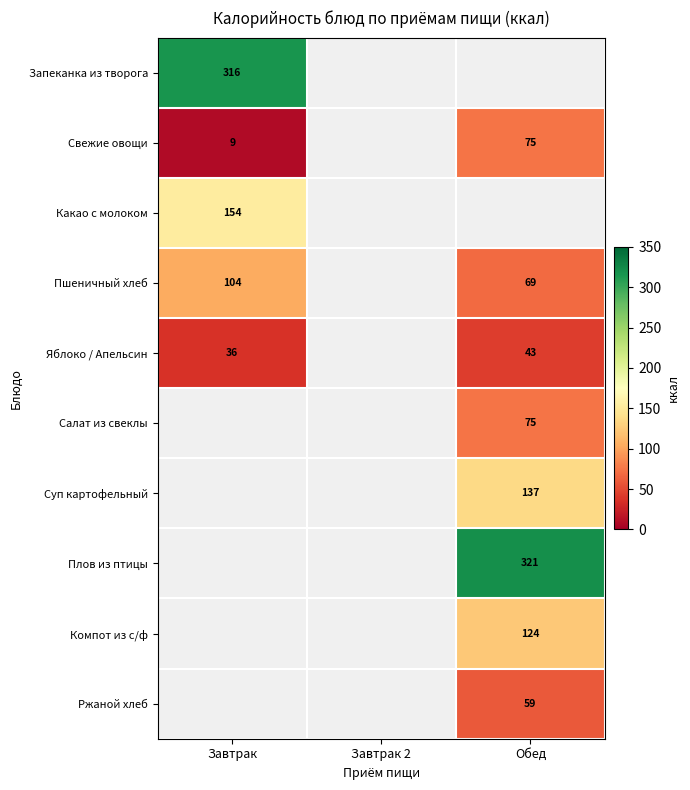

True or false: Какао с молоком has a value of 154 at Завтрак.

True